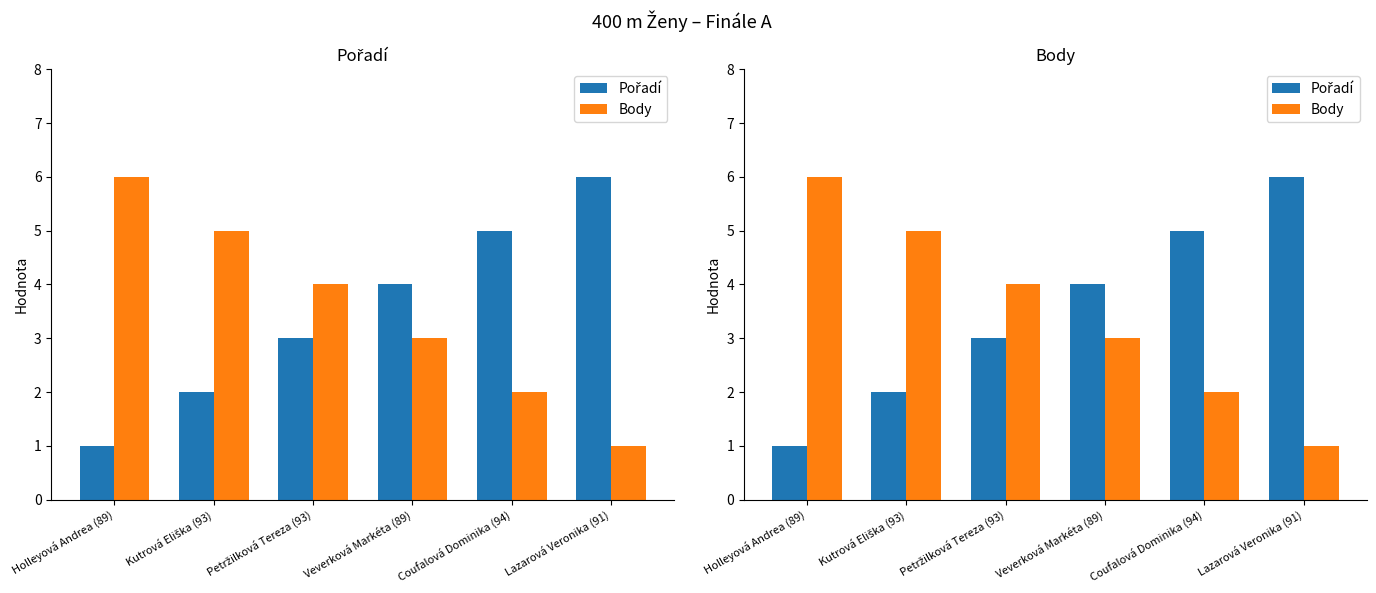

Which series changed the most between Holleyová Andrea (89) and Veverková Markéta (89)?

Pořadí